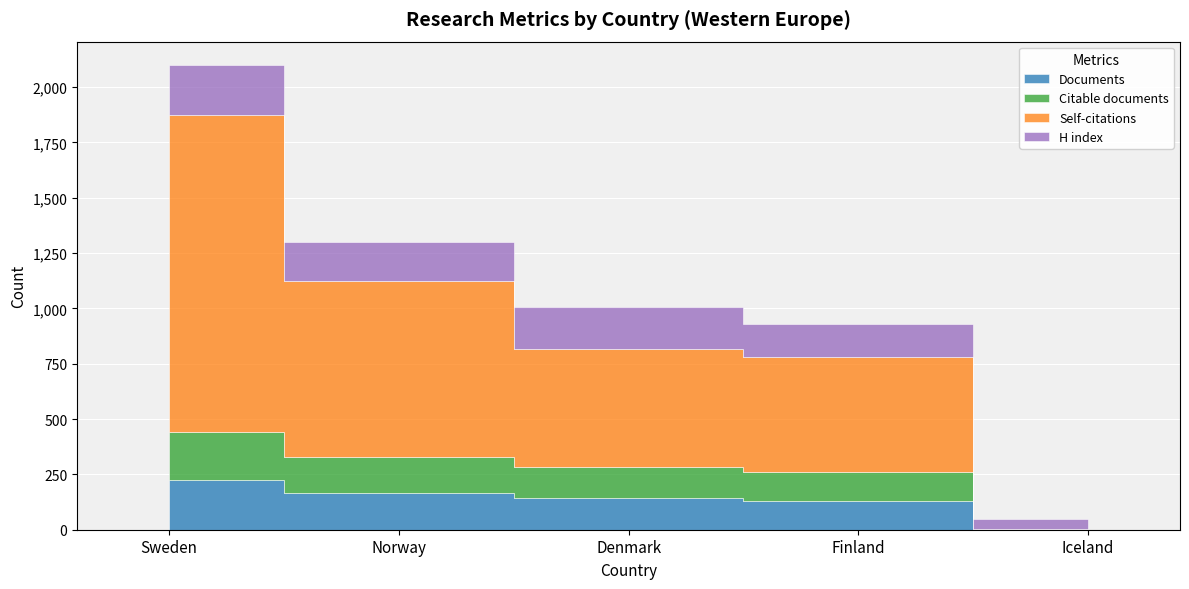

Is this an area chart (filled region under the line)?

No